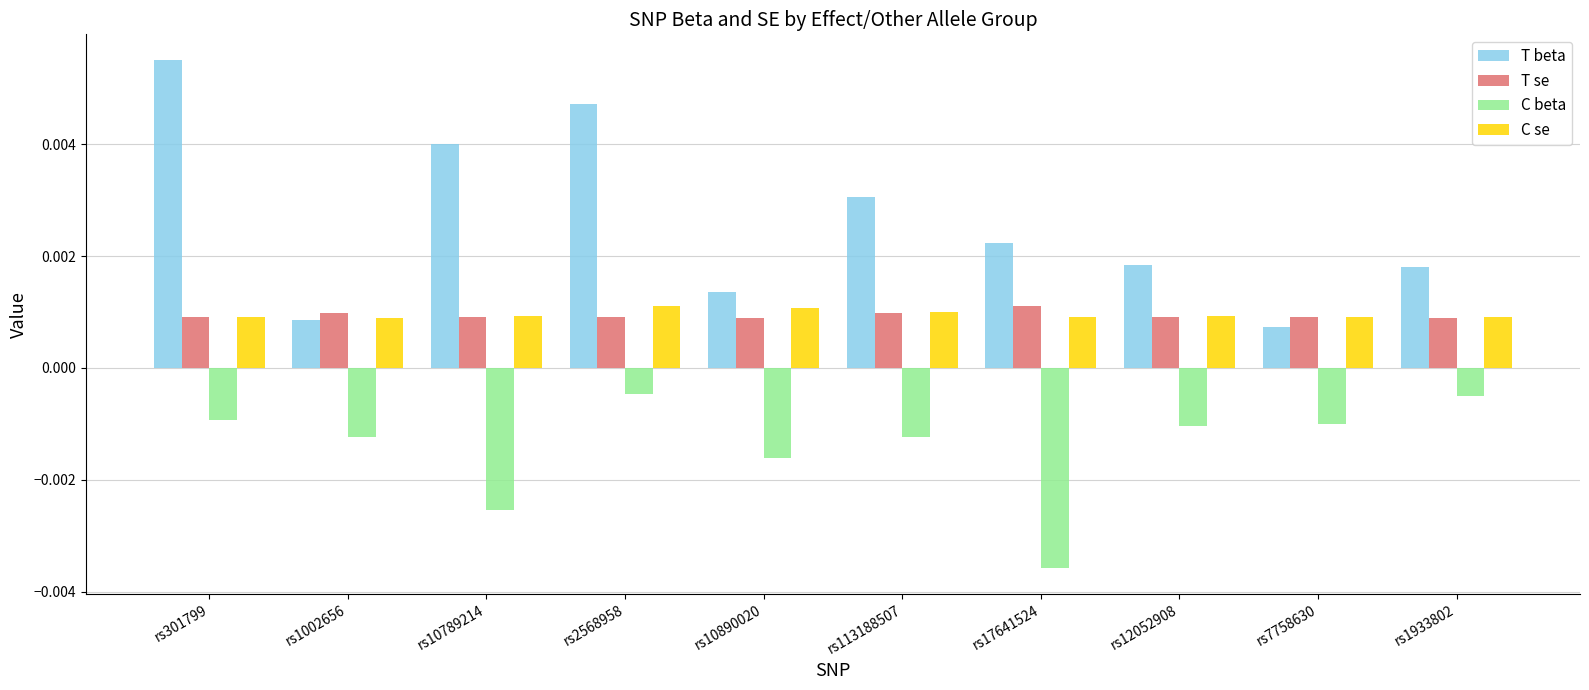

Between rs1002656 and rs10789214, which series saw the biggest shift?

T beta